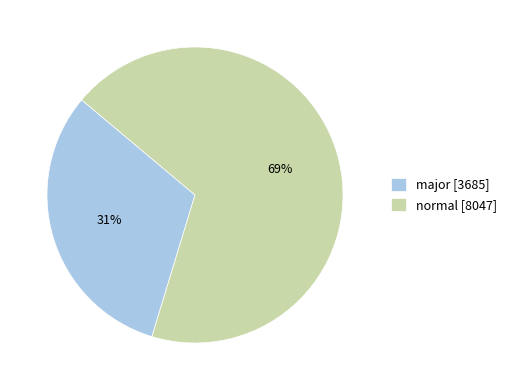

Rank the categories by value from lowest to highest.

major, normal